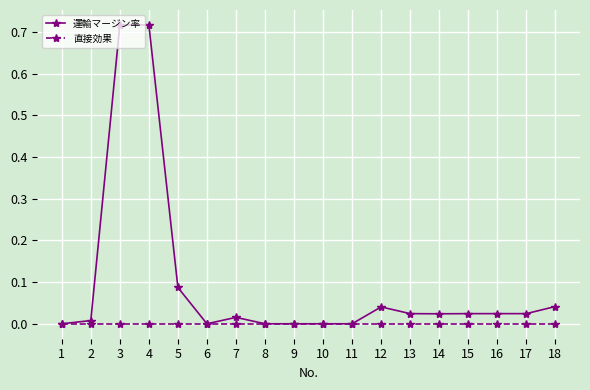

The value of 直接効果 at 4 is 0.0. True or false?

True